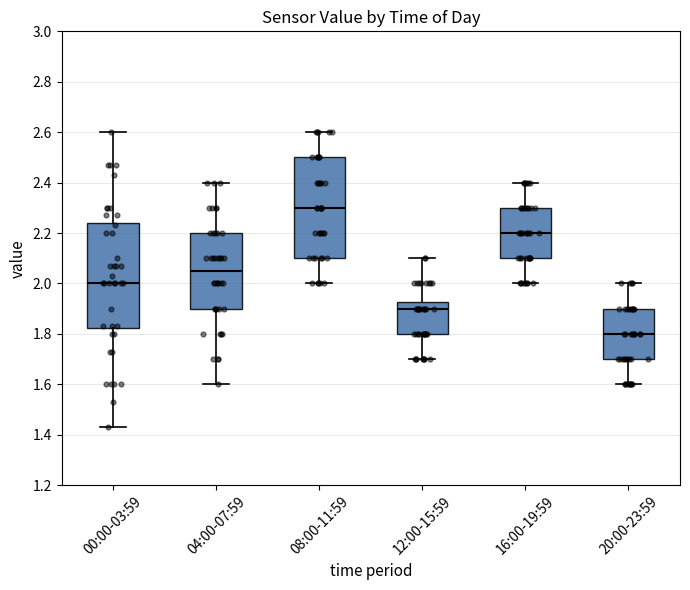

Where does the upper whisker of the box for 16:00-19:59 end on the y-axis? The values are not printed on the chart, so give them approximately, as read against the axis.

2.40